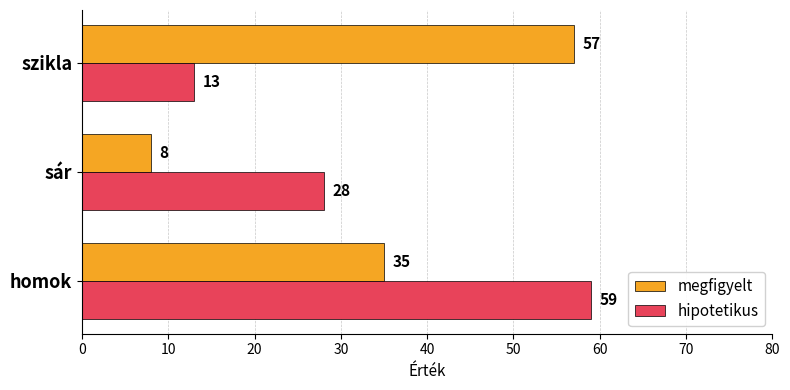

What is the sum of the megfigyelt values at szikla and homok?

92